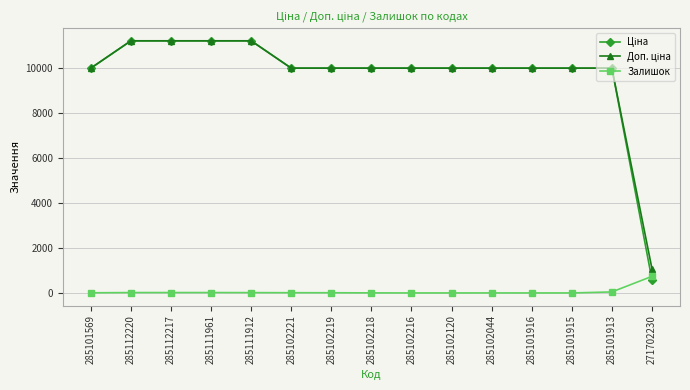

True or false: Залишок has a value of 45.0 at 285101913.

True